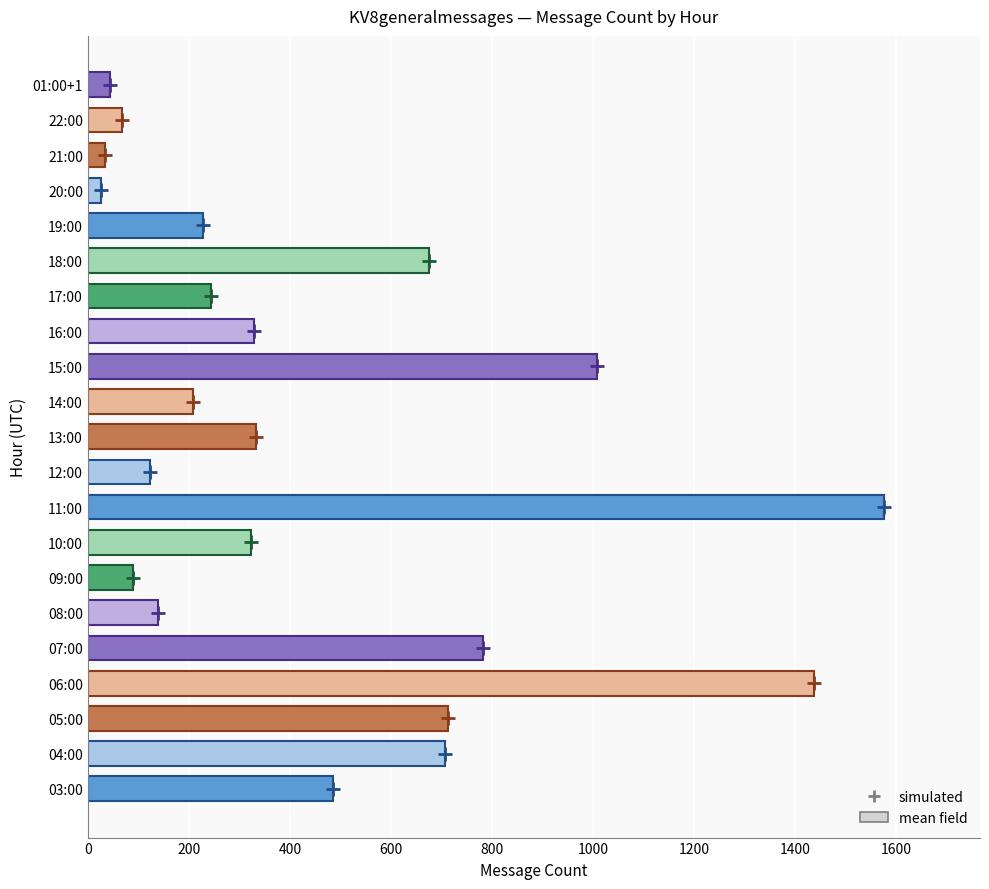

What is the sum of all values?

9581